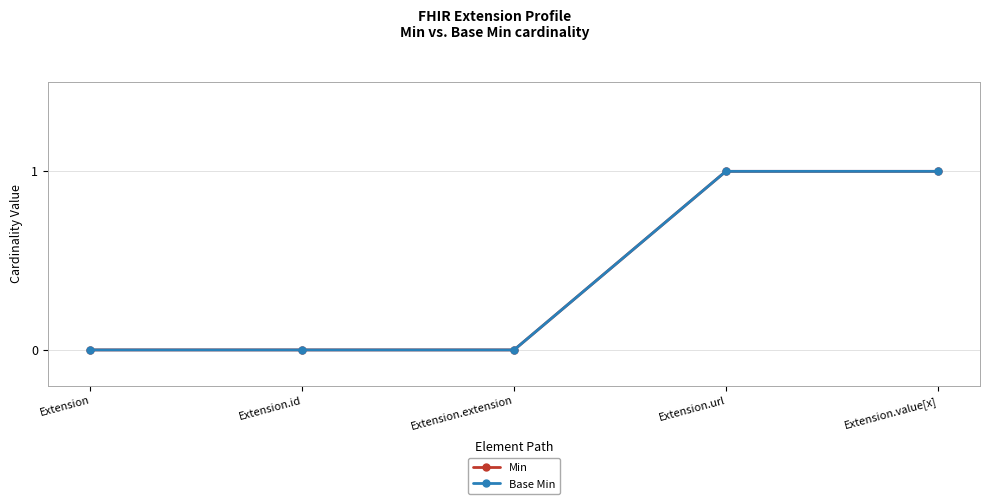

True or false: Min has more than 1 interior local peaks.

False